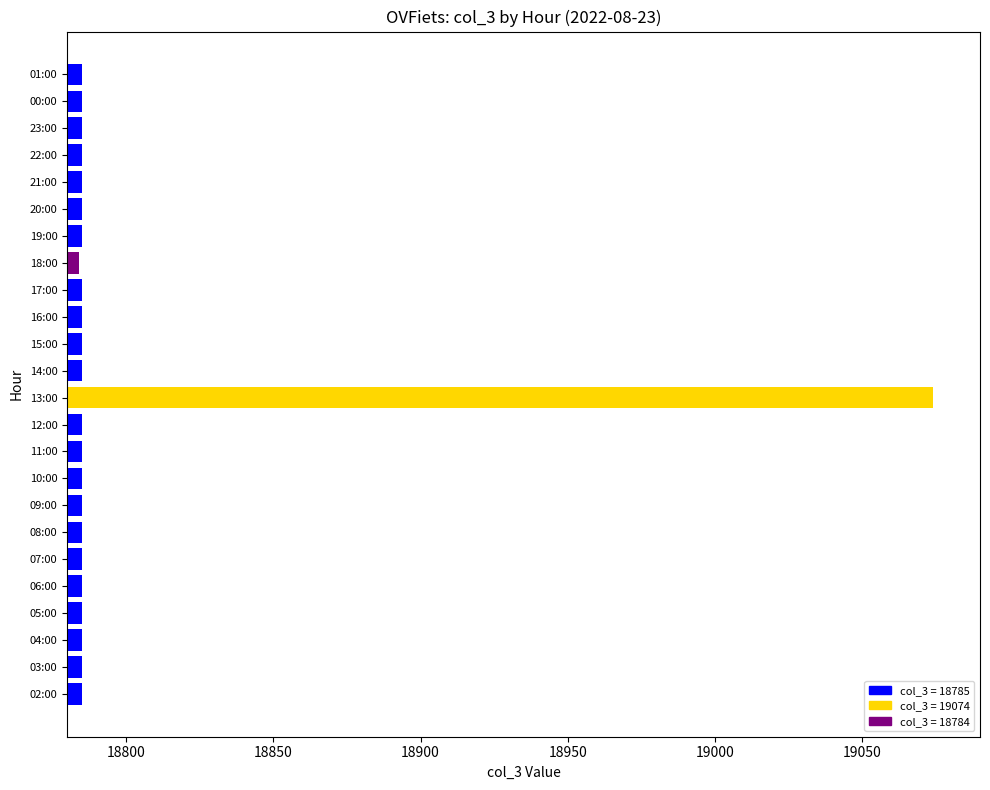

Is it true that the value at 11:00 is 18785?

True